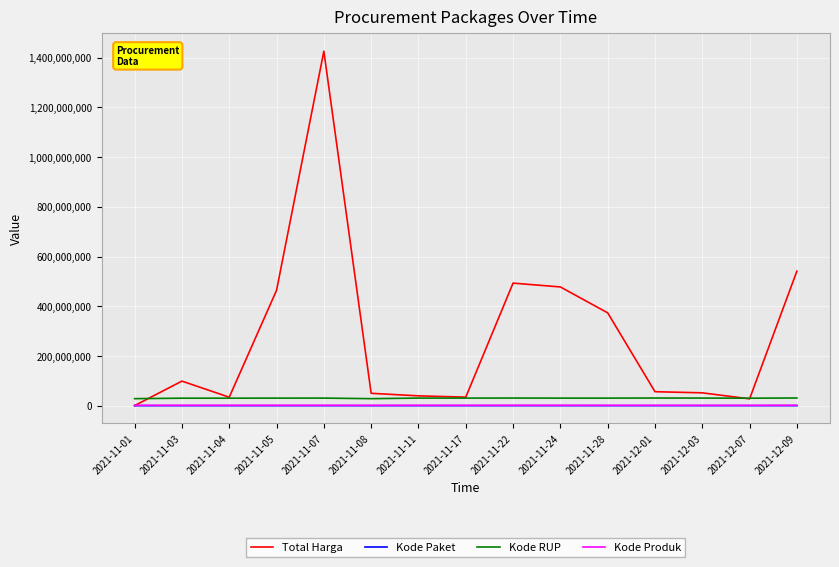

What are all the series names shown in the legend?

Total Harga, Kode Paket, Kode RUP, Kode Produk